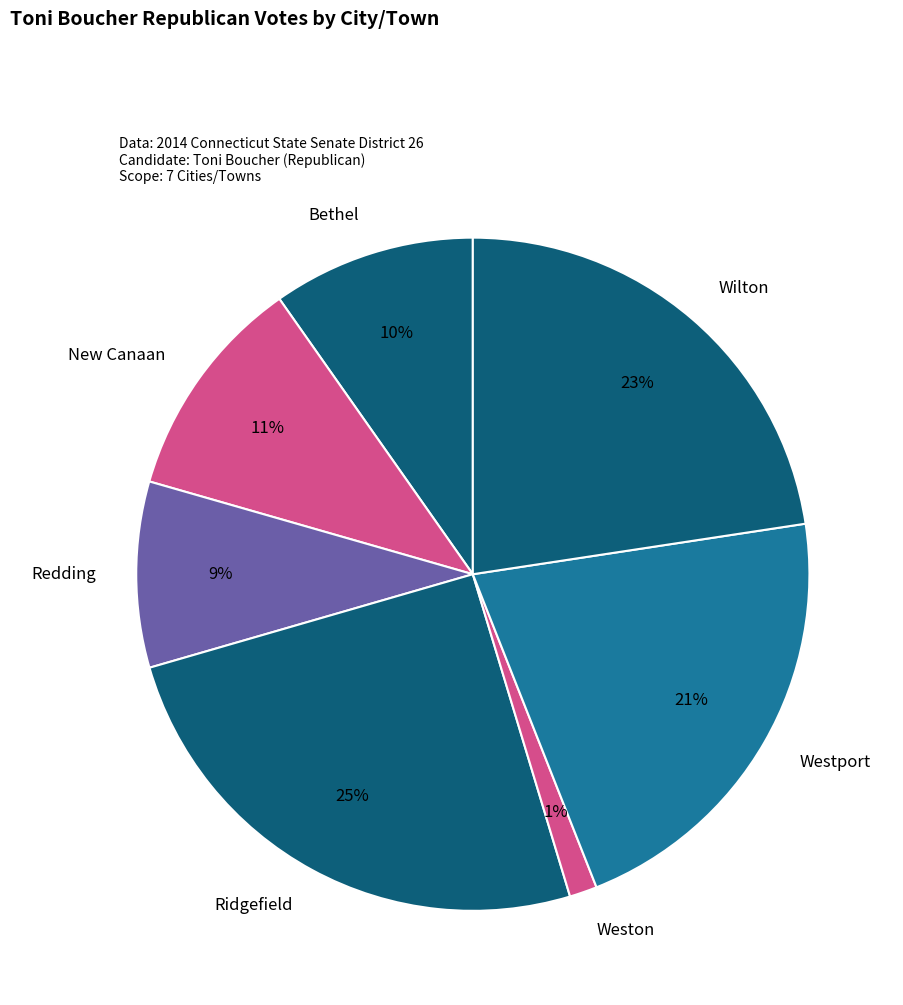

Which category has the biggest portion of the pie?

Ridgefield